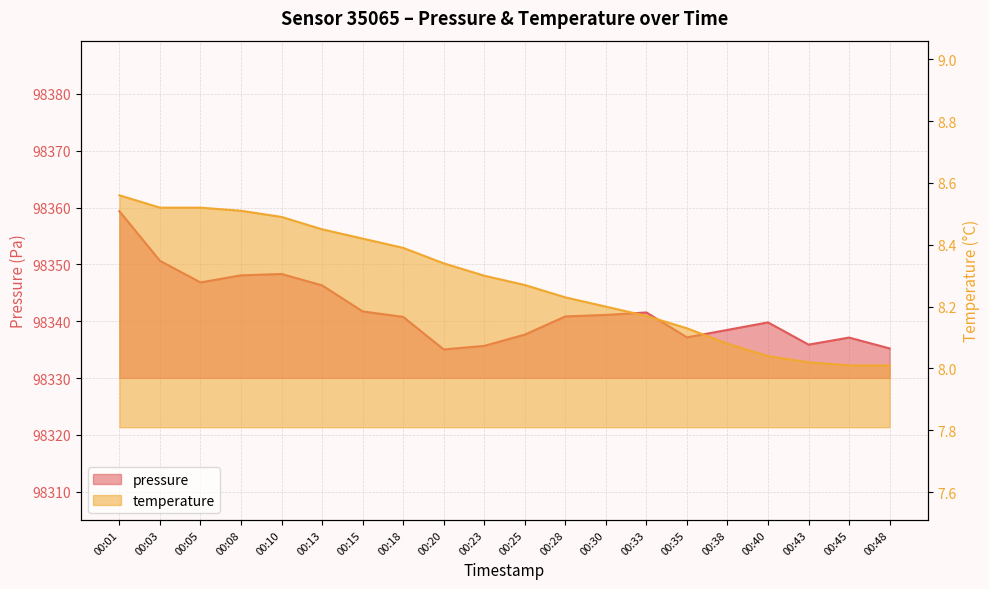

What are all the series names shown in the legend?

pressure, temperature